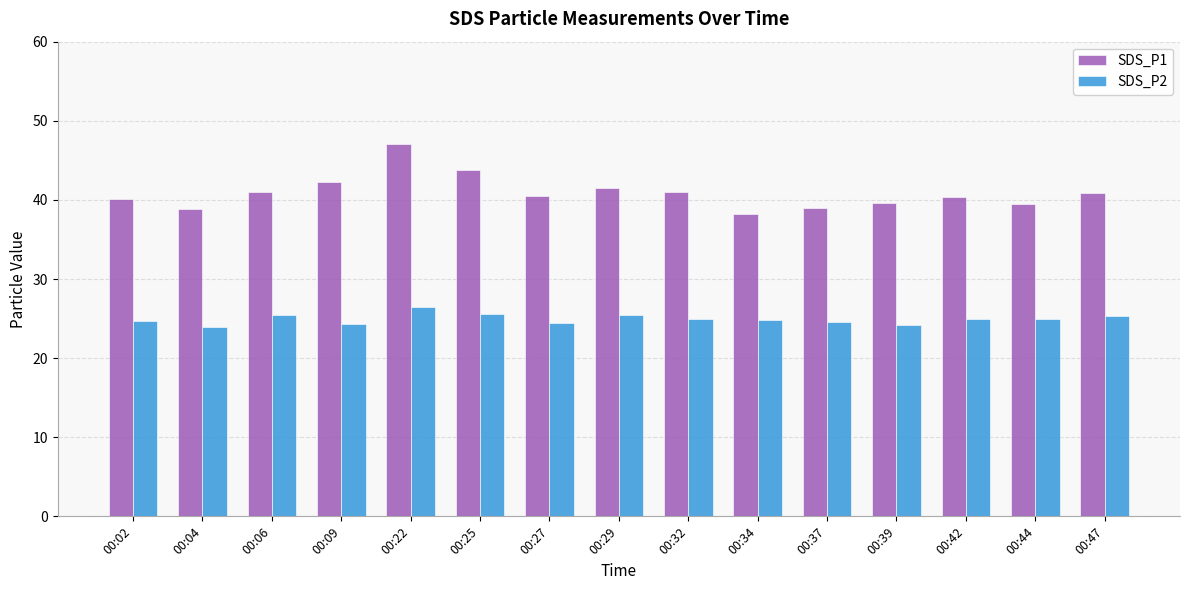

What is the maximum value shown in the chart?

47.1